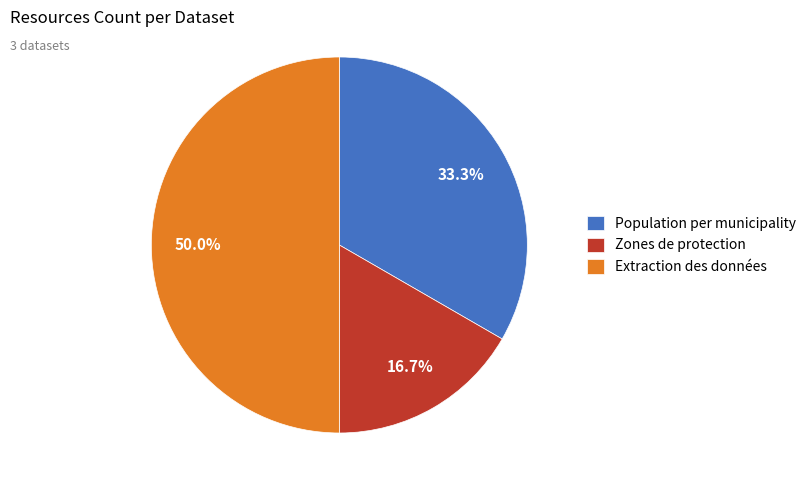

Which slice is the largest?

Extraction des données